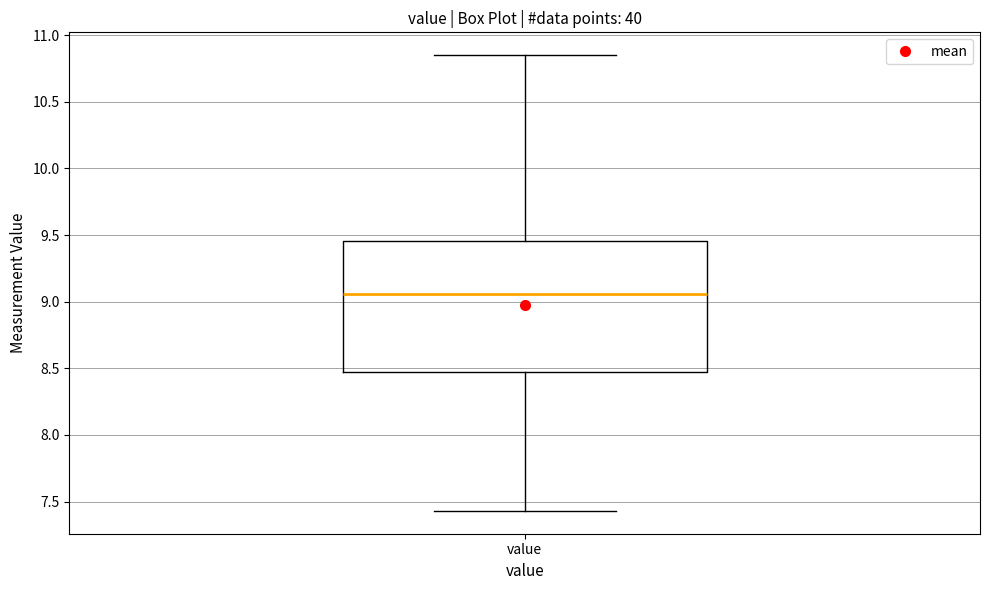

Read this box plot against the y-axis: the position of the median line, the range covered by the box, and the ends of both whiskers. The values are not printed on the chart, so give them approximately, as read against the axis.

median 9.05, box 8.45 to 9.45, whiskers 7.45 to 10.85